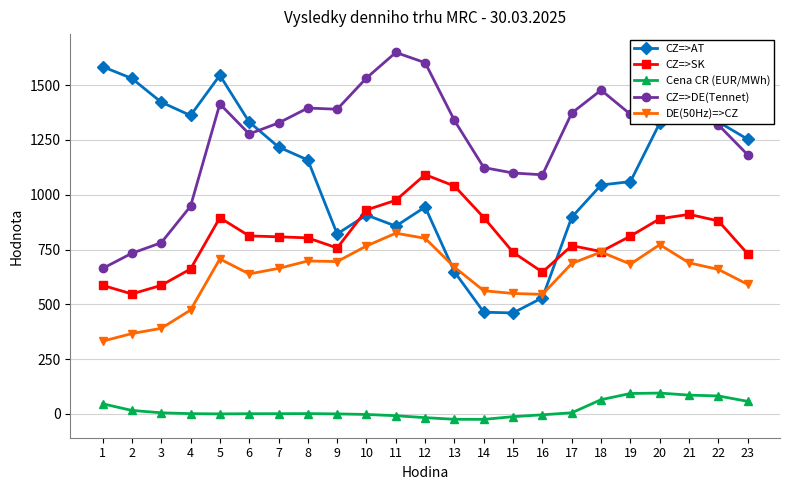

What is the difference between the maximum and minimum values in the DE(50Hz)=>CZ series?

492.9